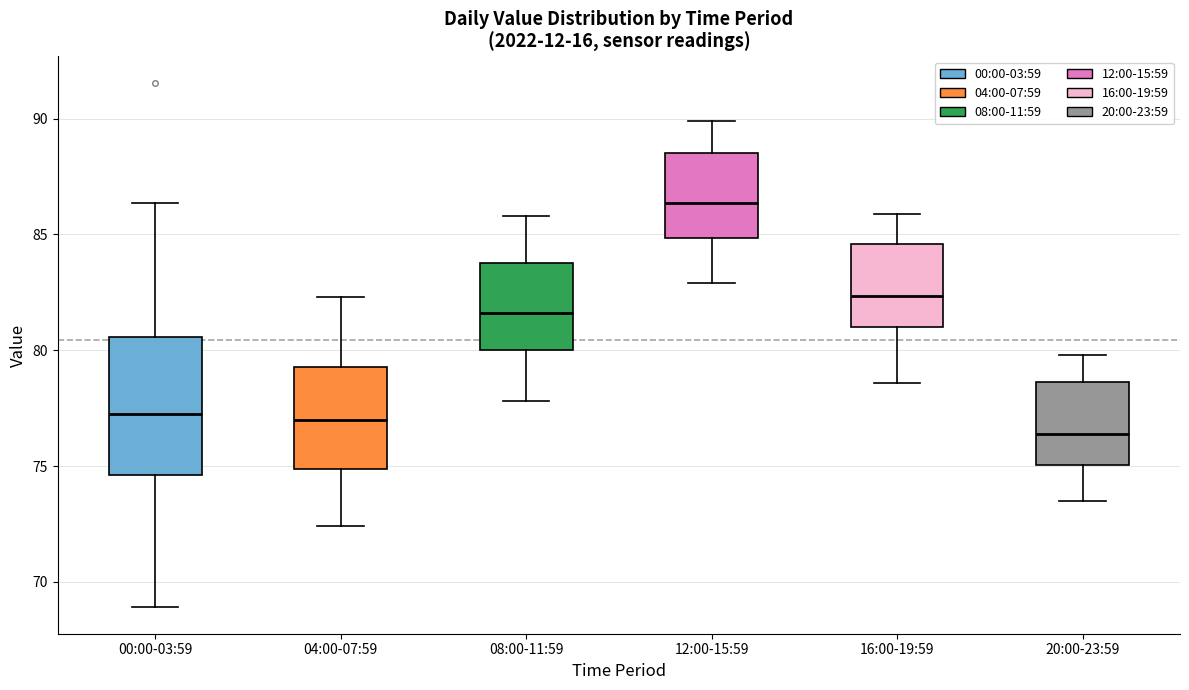

Reading left to right, read every box against the y-axis: the position of its median line, the range the box covers, and the ends of its whiskers. The values are not printed on the chart, so give them approximately, as read against the axis.

00:00-03:59: median 77.5, box 74.5 to 80.5, whiskers 69.0 to 86.5
04:00-07:59: median 77.0, box 75.0 to 79.5, whiskers 72.5 to 82.5
08:00-11:59: median 81.5, box 80.0 to 84.0, whiskers 78.0 to 86.0
12:00-15:59: median 86.5, box 85.0 to 88.5, whiskers 83.0 to 90.0
16:00-19:59: median 82.5, box 81.0 to 84.5, whiskers 78.5 to 86.0
20:00-23:59: median 76.5, box 75.0 to 78.5, whiskers 73.5 to 80.0